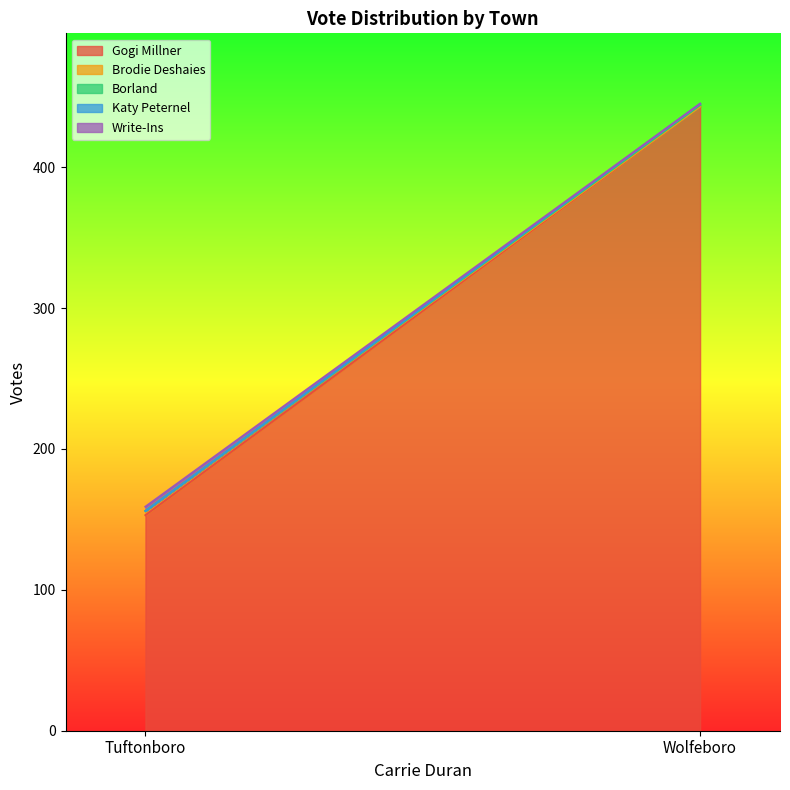

What is the difference between the highest and lowest values at Wolfeboro?

443